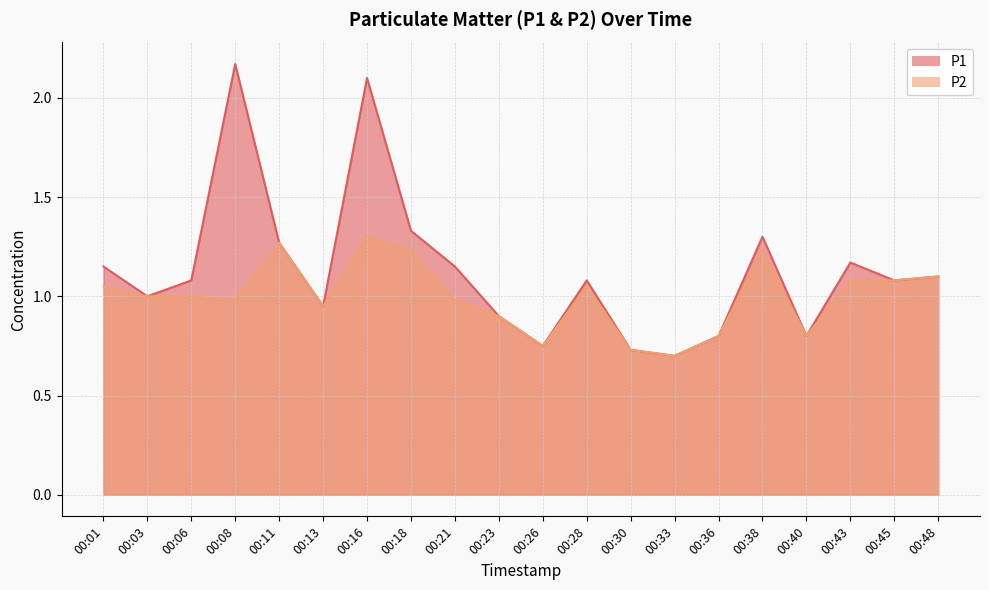

True or false: P1 has a value of 0.8 at 00:08.

False